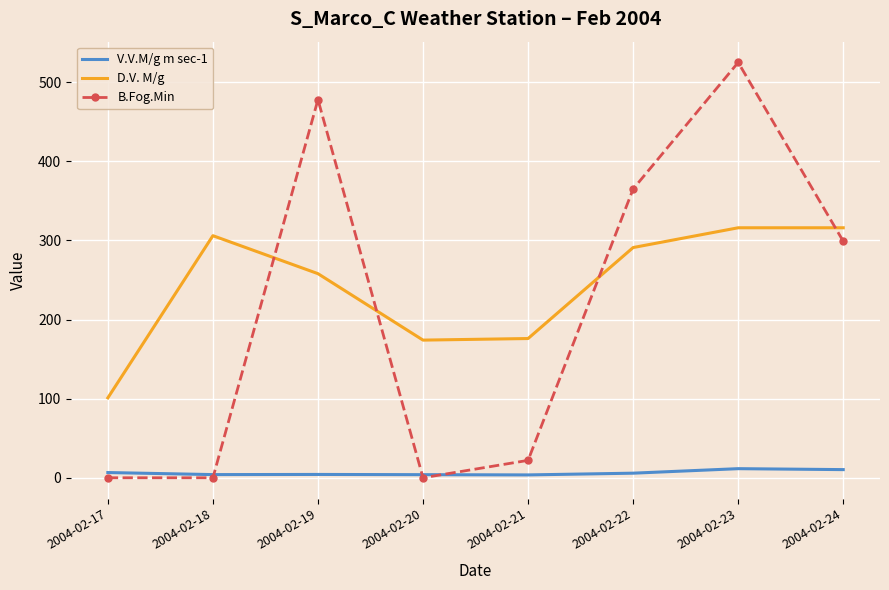

Rank the series at 2004-02-24 from lowest to highest value.

V.V.M/g m sec-1, B.Fog.Min, D.V. M/g